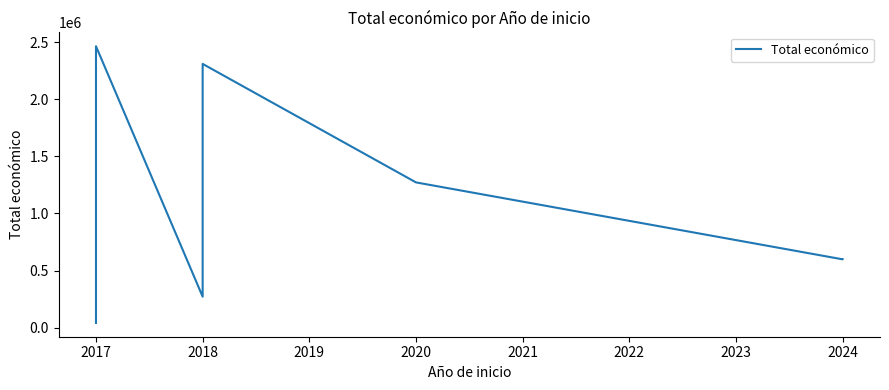

What is the difference between the maximum and second lowest values?

2193020